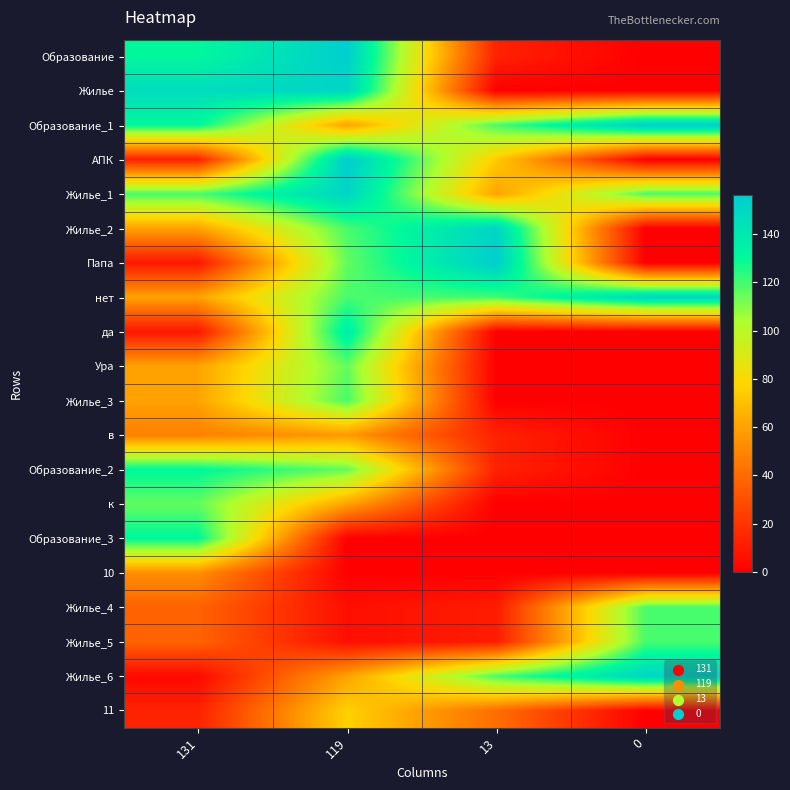

Which label corresponds to the largest value in the chart?

119